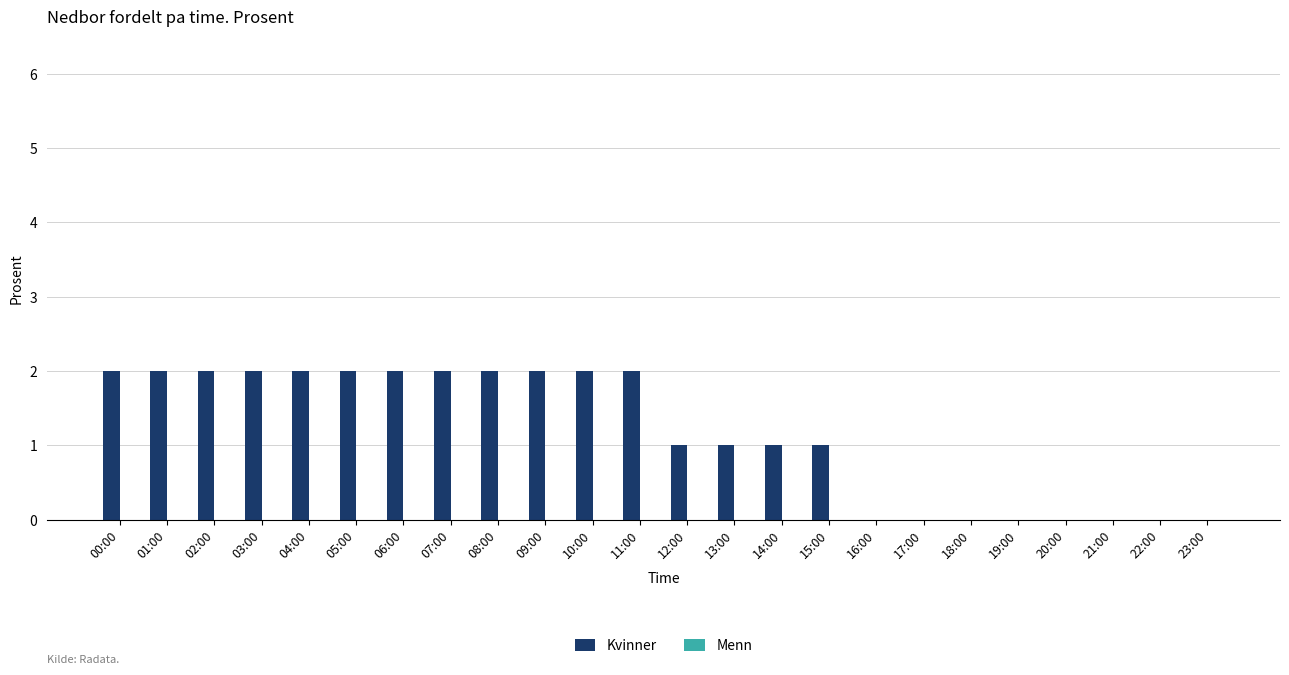

Reading left to right, what are all the values shown in this chart?

00:00=2	01:00=2	02:00=2	03:00=2	04:00=2	05:00=2	06:00=2	07:00=2	08:00=2	09:00=2	10:00=2	11:00=2	12:00=1	13:00=1	14:00=1	15:00=1	16:00=0	17:00=0	18:00=0	19:00=0	20:00=0	21:00=0	22:00=0	23:00=0